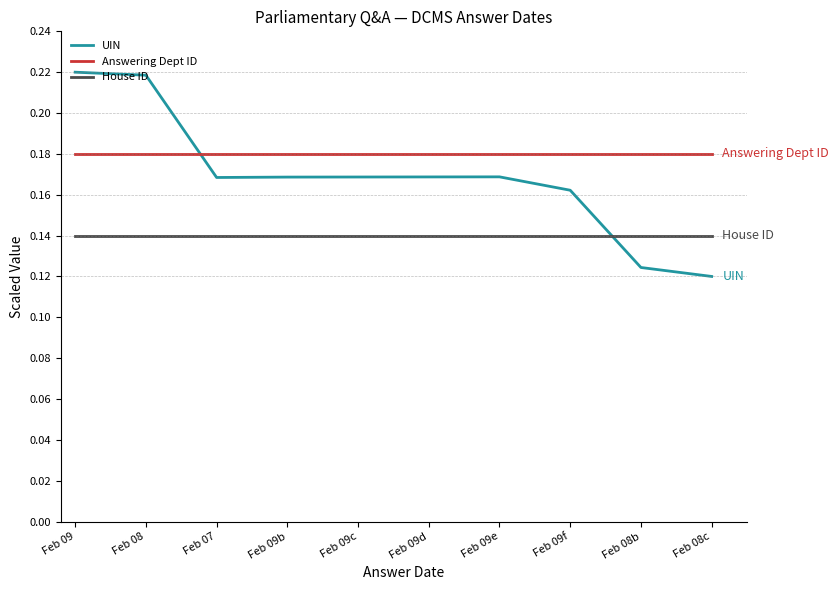

What position from the right is Feb 09e?

4